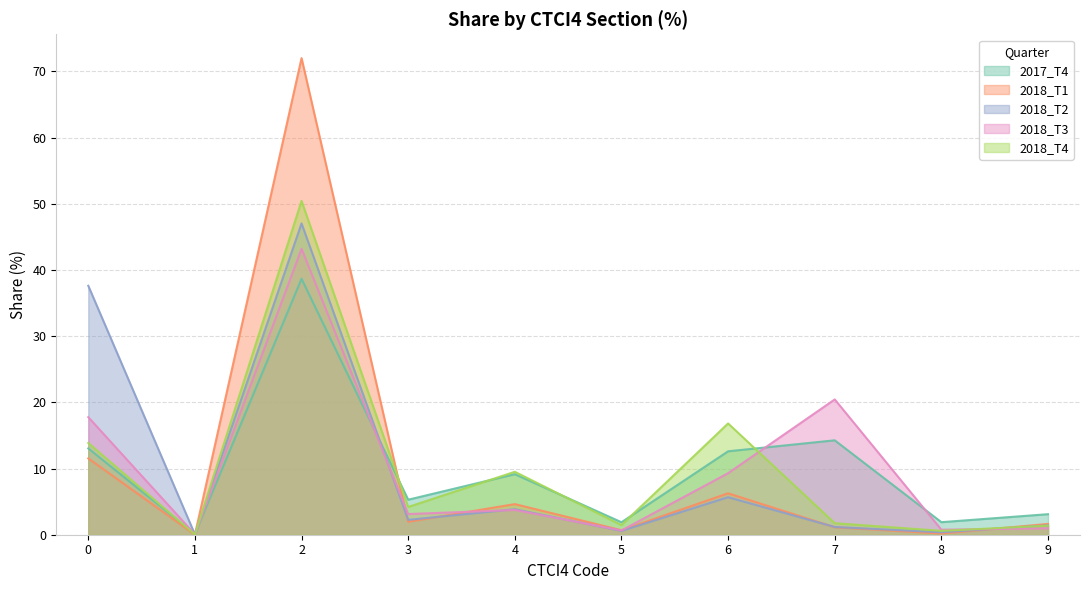

True or false: 2018_T4 and 2018_T2 cross at least once.

True